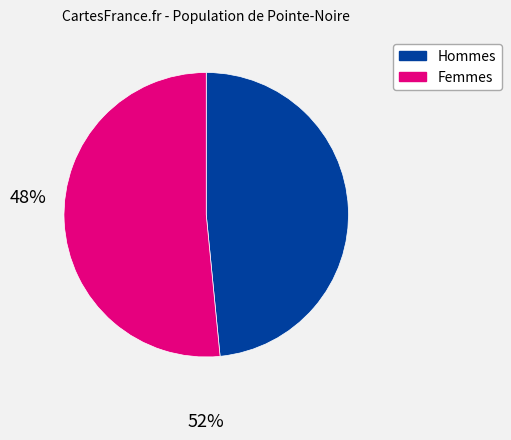

What is the ratio of the value at Femmes to the value at Hommes?

1.1